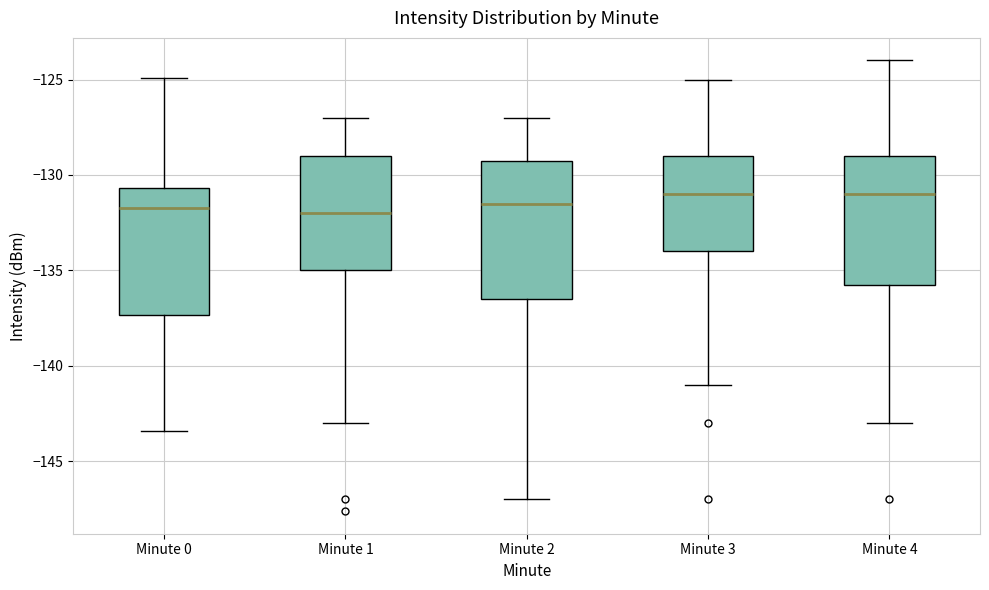

Reading left to right, transcribe this box plot: for each box, give where its median line is, the range the box spans, and where its two whiskers end, as read against the y-axis. The values are not printed on the chart, so give them approximately, as read against the axis.

Minute 0: median -131.5, box -137.5 to -130.5, whiskers -143.5 to -125.0
Minute 1: median -132.0, box -135.0 to -129.0, whiskers -143.0 to -127.0
Minute 2: median -131.5, box -136.5 to -129.0, whiskers -147.0 to -127.0
Minute 3: median -131.0, box -134.0 to -129.0, whiskers -141.0 to -125.0
Minute 4: median -131.0, box -135.5 to -129.0, whiskers -143.0 to -124.0